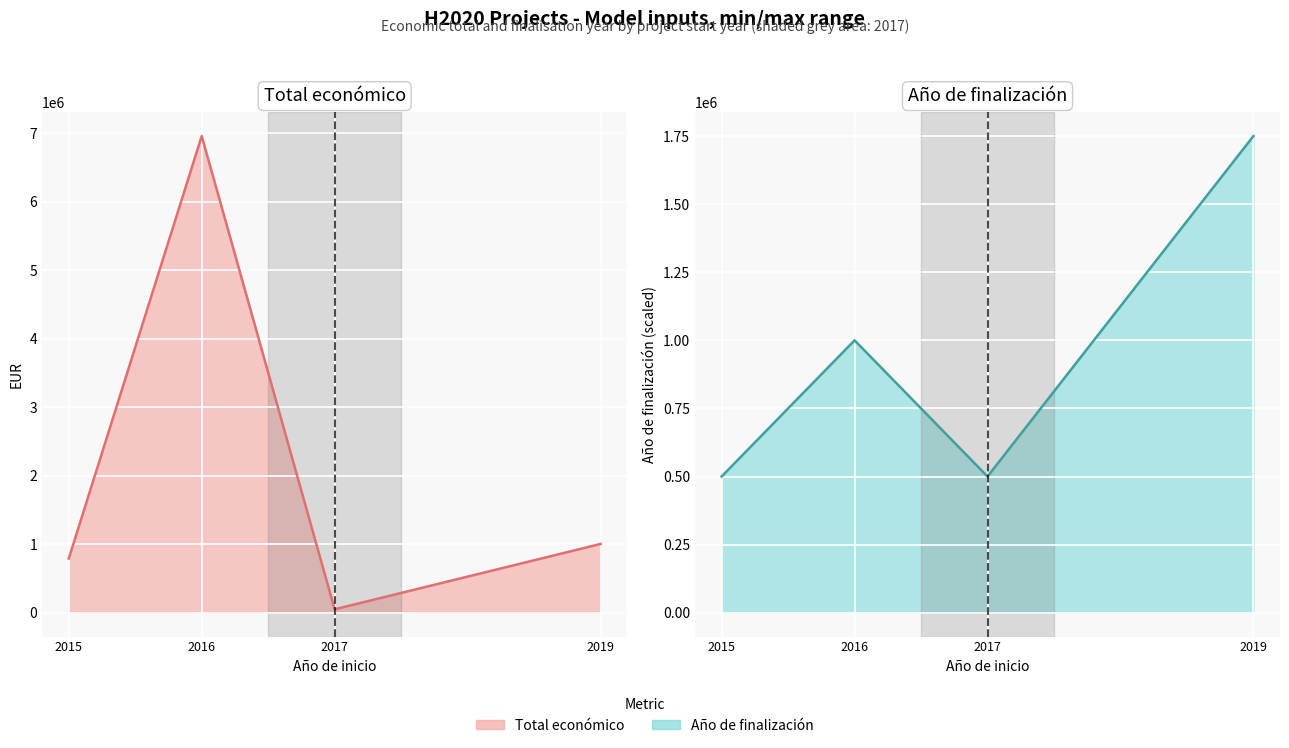

What is the value of the Total económico point at the 3rd from the left?

50000